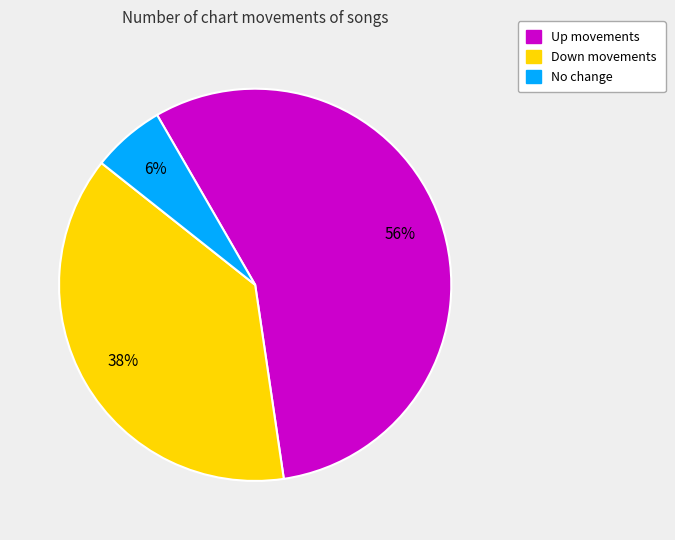

How many segments does this pie chart have?

3